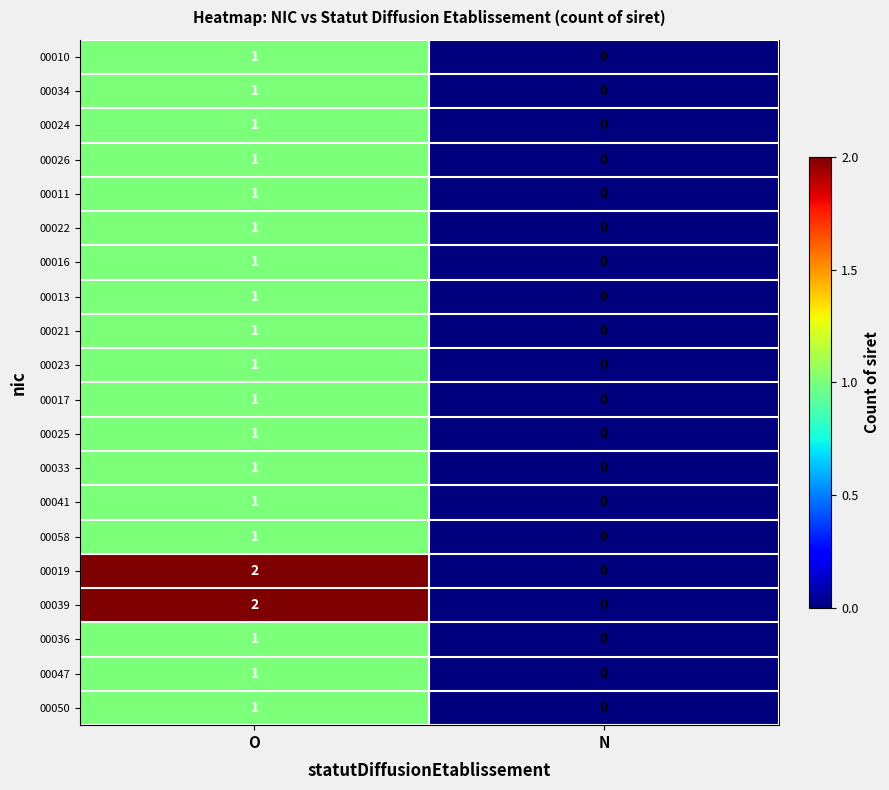

Where is 00011 nearest to the value 0?

N